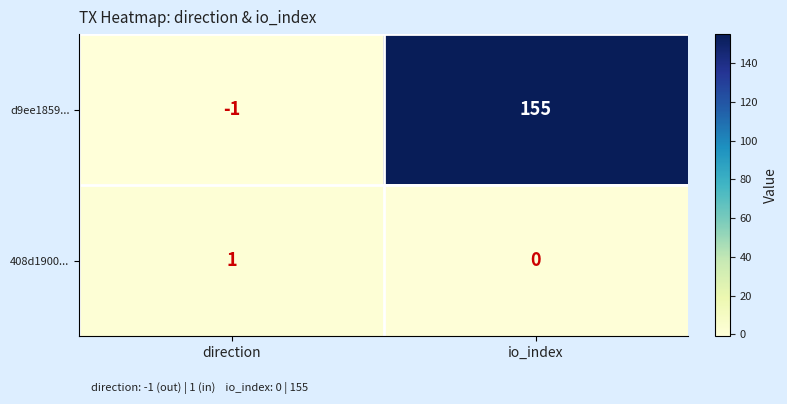

List the series in order of their peak value, lowest first.

408d1900..., d9ee1859...